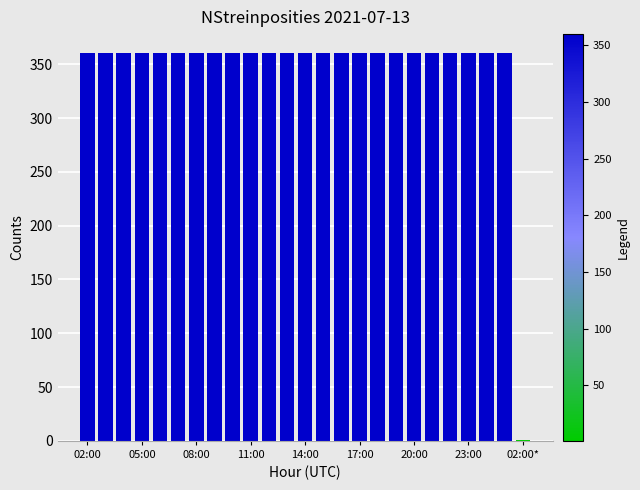

What is the sum of all values?

8641